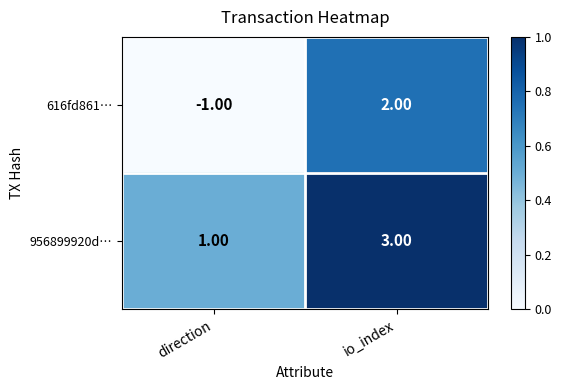

What is the greatest value displayed?

3